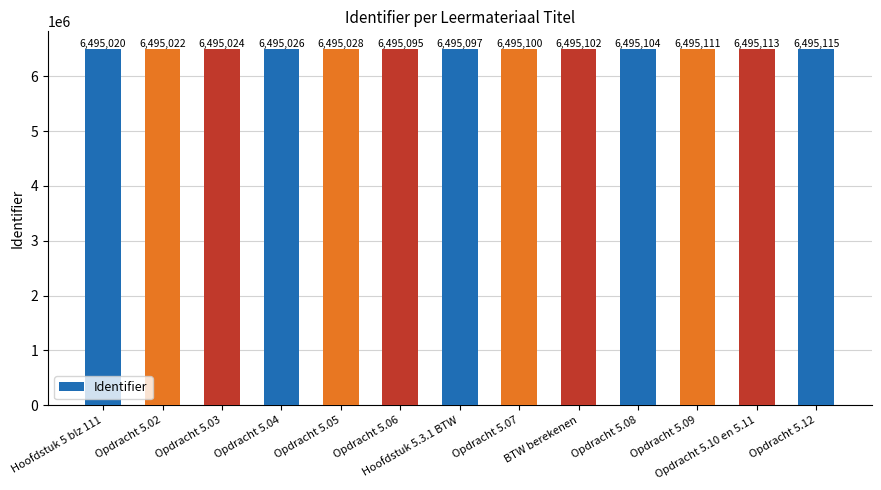

Count the number of categories in the chart.

13